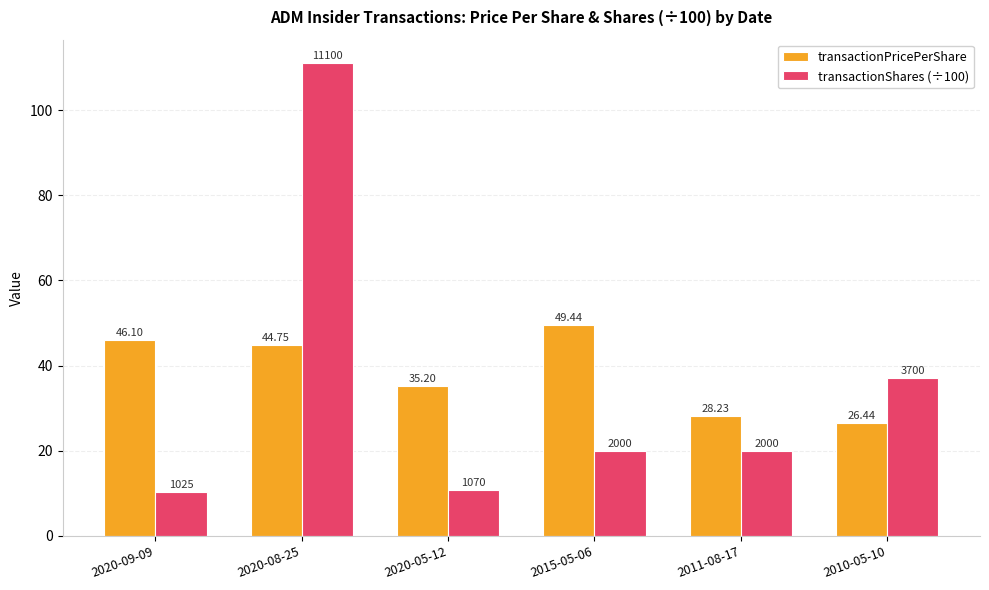

Read the transactionPricePerShare value at 2020-05-12.

35.2